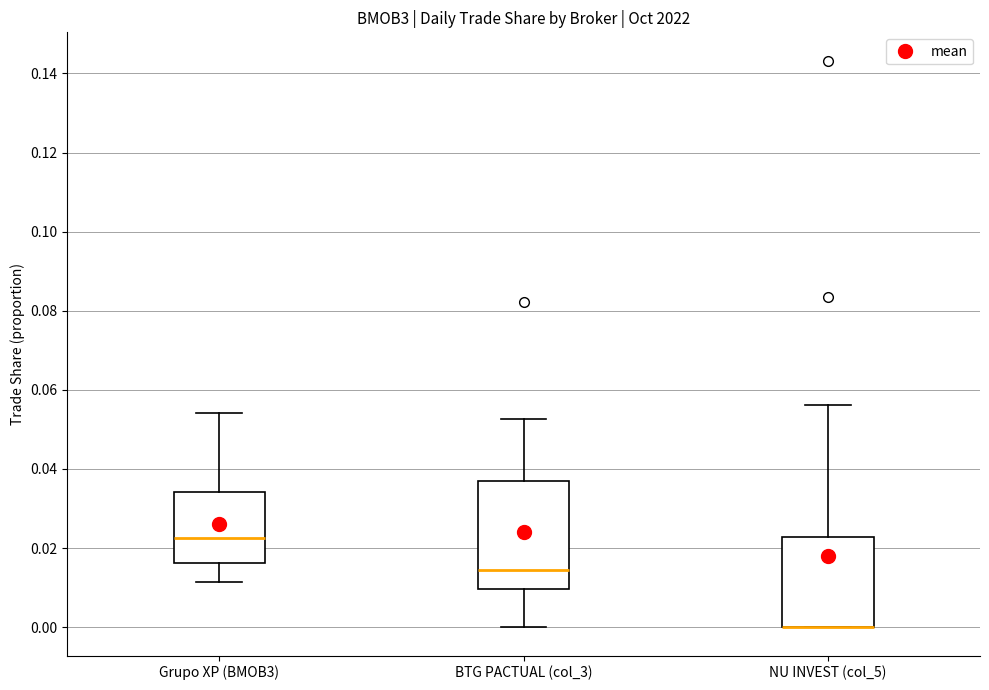

Where is the upper edge of the box for NU INVEST (col_5) on the y-axis? The values are not printed on the chart, so give them approximately, as read against the axis.

0.022